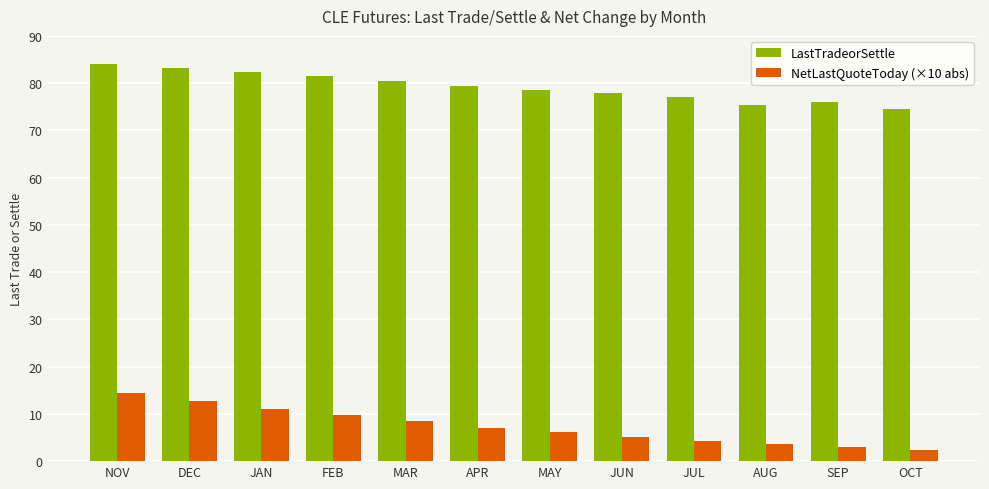

Count the number of categories in the chart.

12